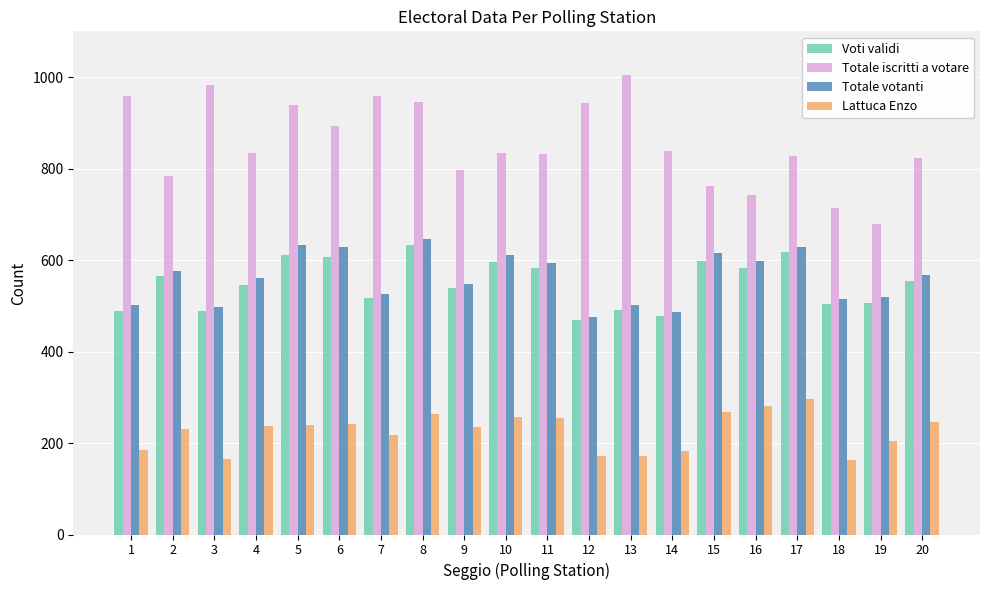

Where does the Totale iscritti a votare series first go above 835?

1